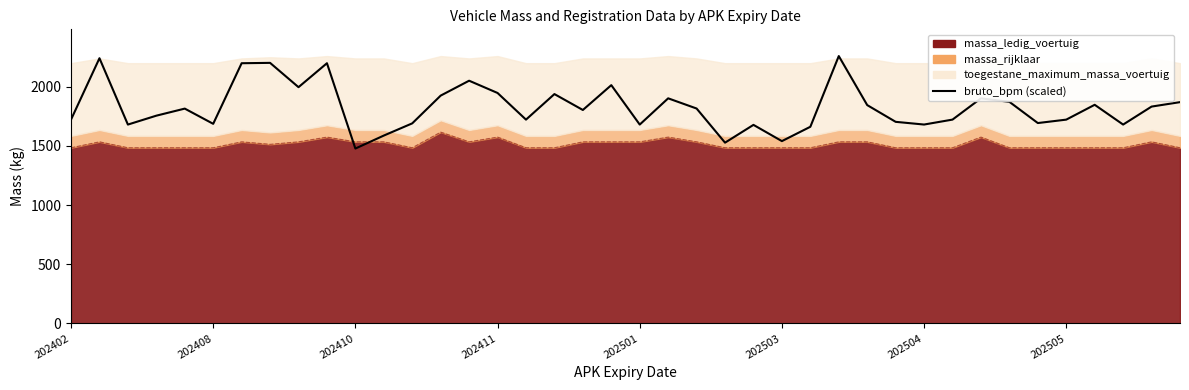

Reading right to left, extract all data points from this chart.

1870.6	1833.0	1681.0	1848.2	1722.8	1693.8	1873.1	1902.8	1723.0	1681.2	1704.1	1845.6	2260.0	1662.3	1541.1	1678.4	1528.1	1816.6	1902.8	1681.0	2014.2	1804.3	1938.7	1722.8	1948.1	2051.7	1925.9	1691.3	1588.1	1478.3	2199.5	1997.1	2202.6	2199.5	1687.3	1815.9	1756.2	1681.0	2241.8	1723.0